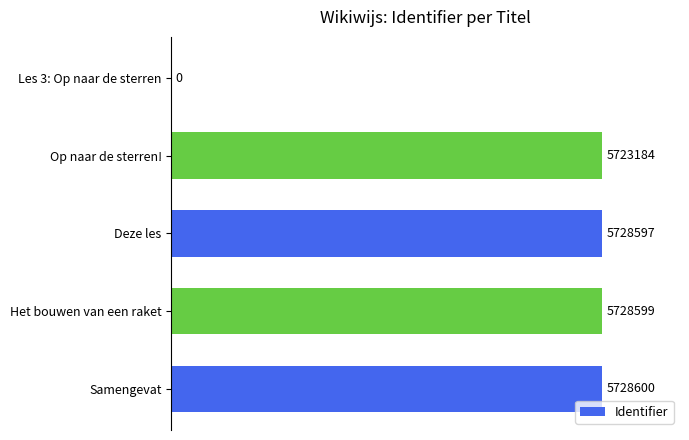

What is the sum of all values?

22908980